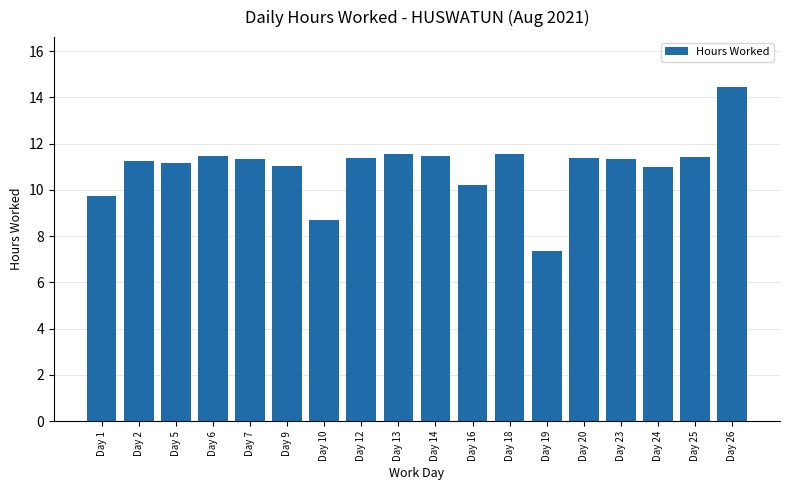

Which category has the highest value across all series?

Day 26